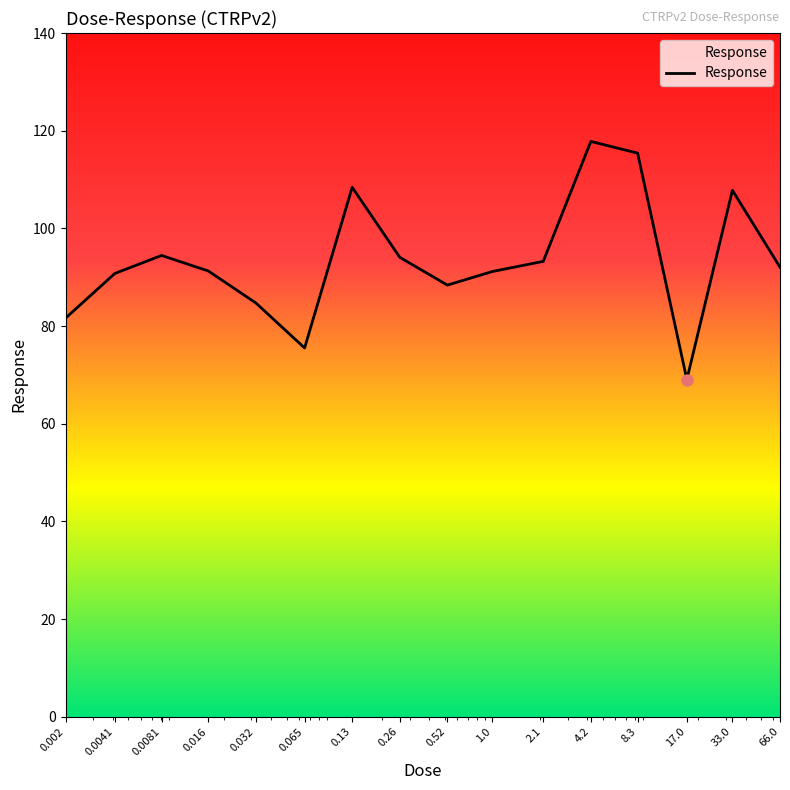

What is the maximum value shown in the chart?

117.8